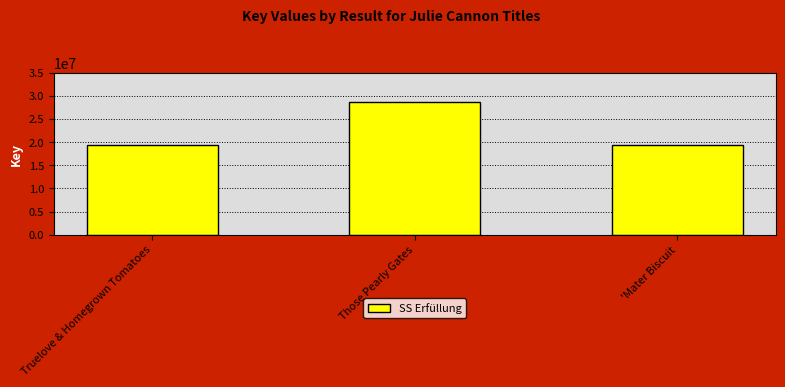

At which label is the value closest to 23994683?

'Mater Biscuit